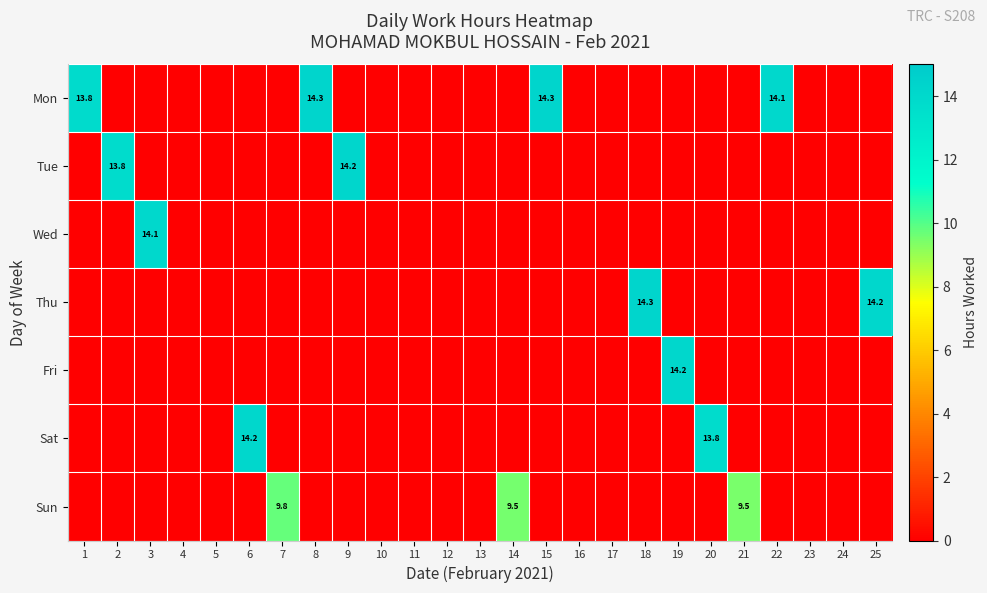

How many series are shown in this chart?

7